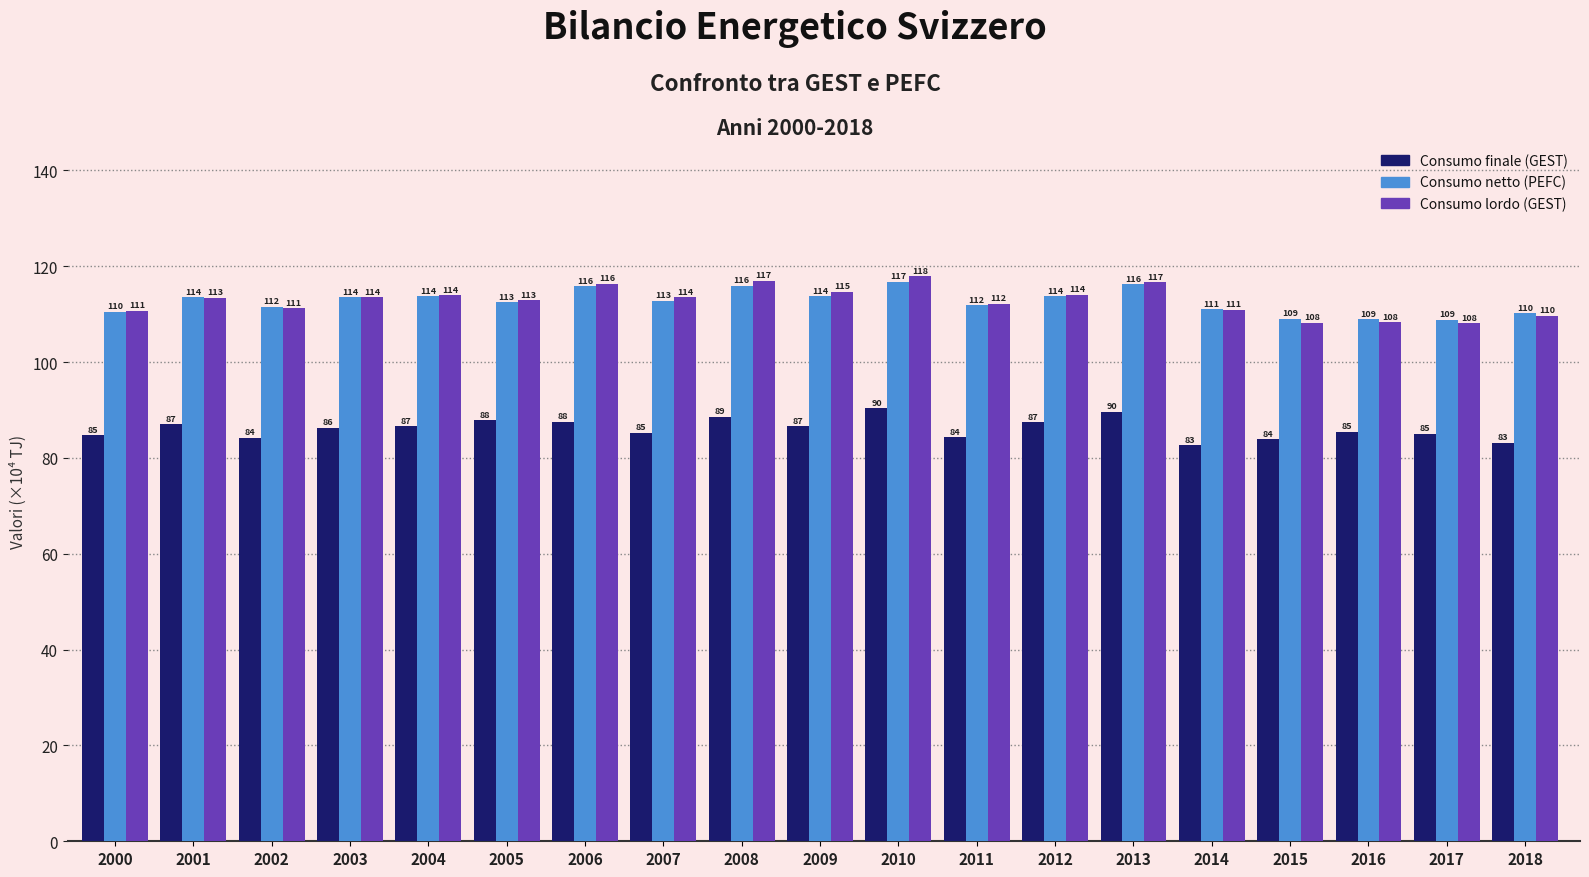

What is the difference between the maximum and minimum values in the Consumo finale (GEST) series?

7.7